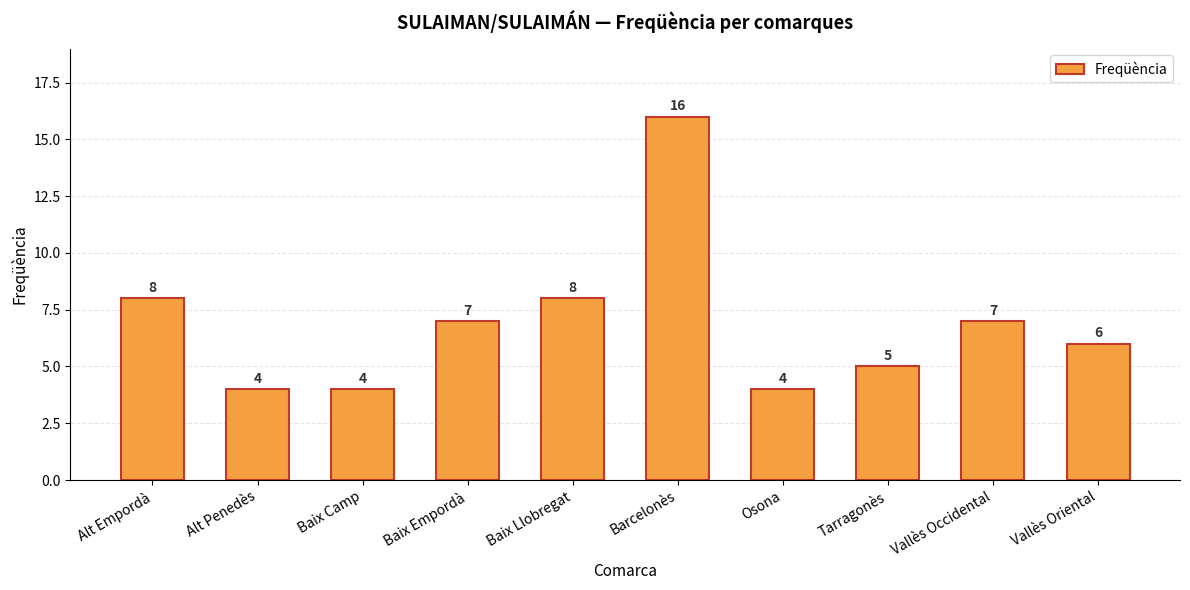

Are the bars grouped side by side (vs. stacked)?

No